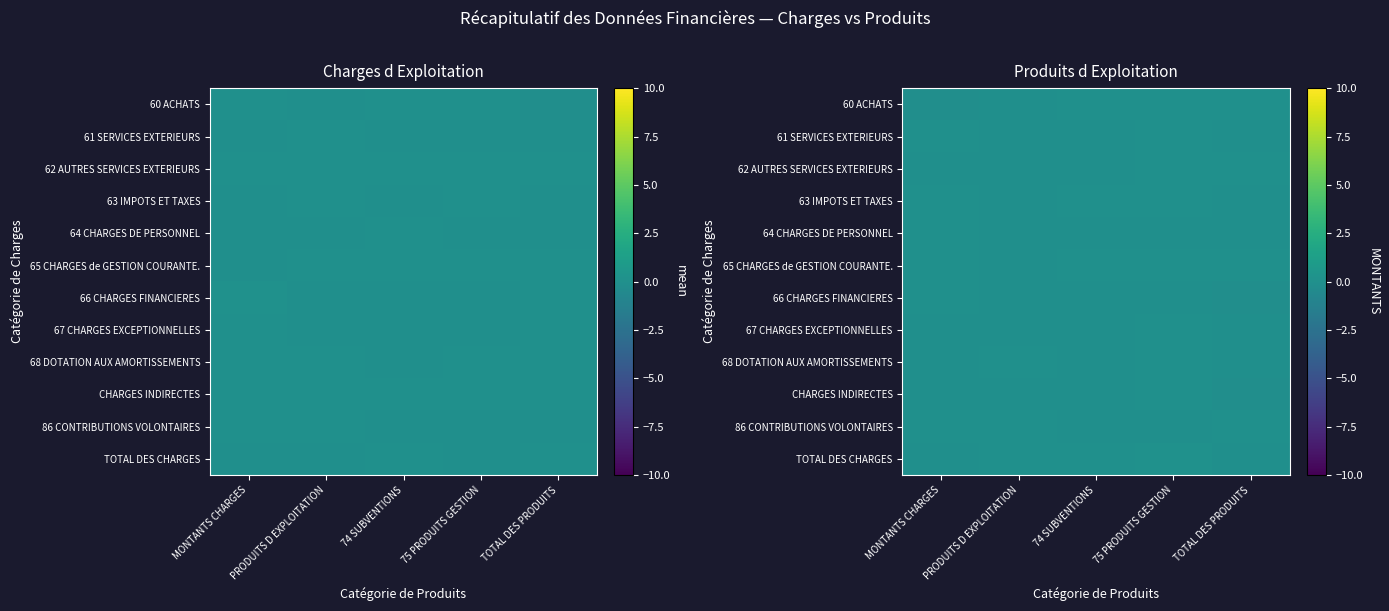

What is the greatest value displayed?

0.1